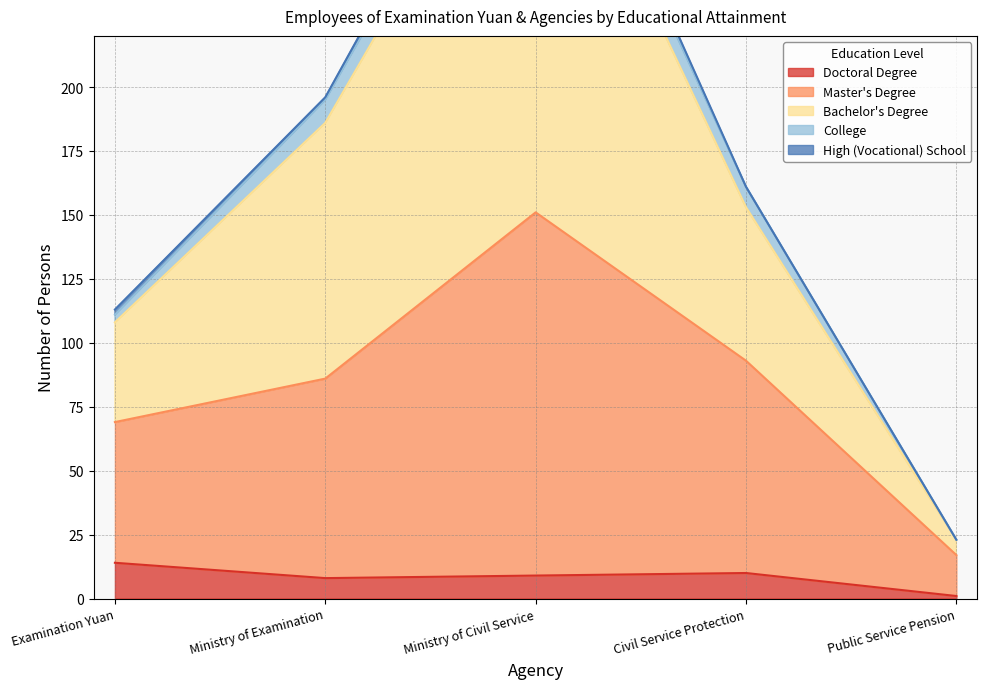

Between Ministry of Civil Service and Civil Service Protection, which series saw the biggest shift?

Bachelor's Degree